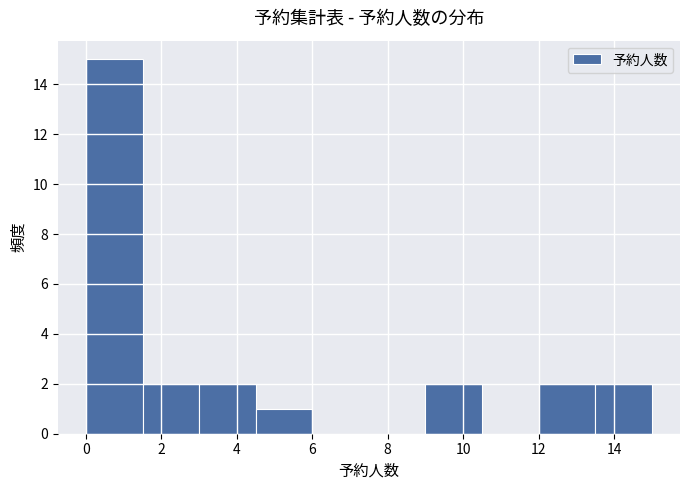

Reading left to right, list every bar in this chart as the range it spans on the x-axis followed by its height. Neither the bar edges nor the heights are printed on the chart, so give them approximately, as read against the axes.

0.0 to 1.5: 15
1.5 to 3.0: 2
3.0 to 4.5: 2
4.5 to 6.0: 1
6.0 to 7.5: 0
7.5 to 9.0: 0
9.0 to 10.5: 2
10.5 to 12.0: 0
12.0 to 13.5: 2
13.5 to 15.0: 2